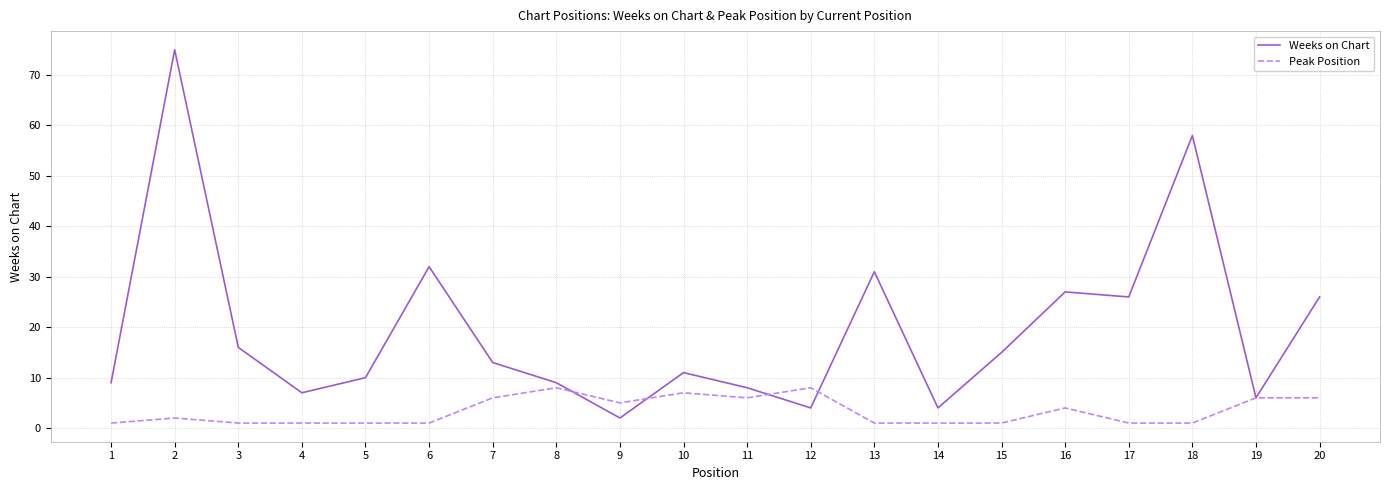

Rank the series by their average value, from highest to lowest.

Weeks on Chart, Peak Position